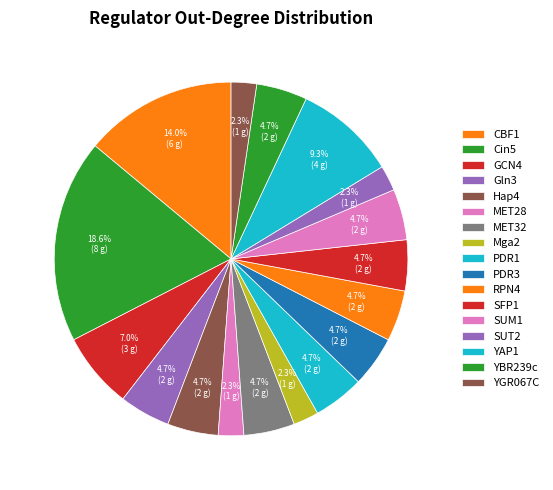

How many segments does this pie chart have?

17